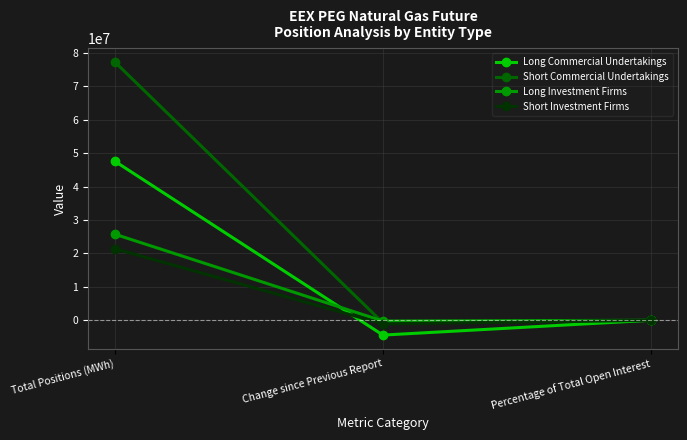

The value of Short Investment Firms at Change since Previous Report is -1061618.0. True or false?

True